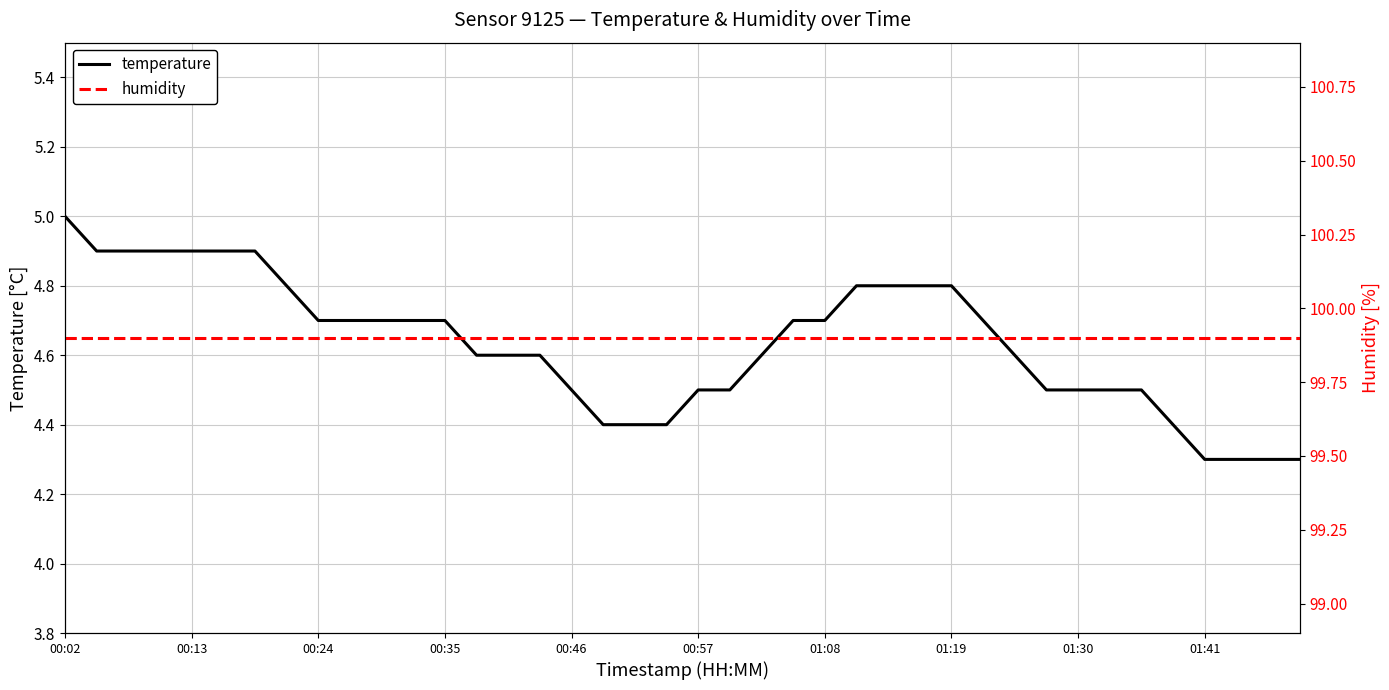

At how many categories does at least one series exceed 31?

40